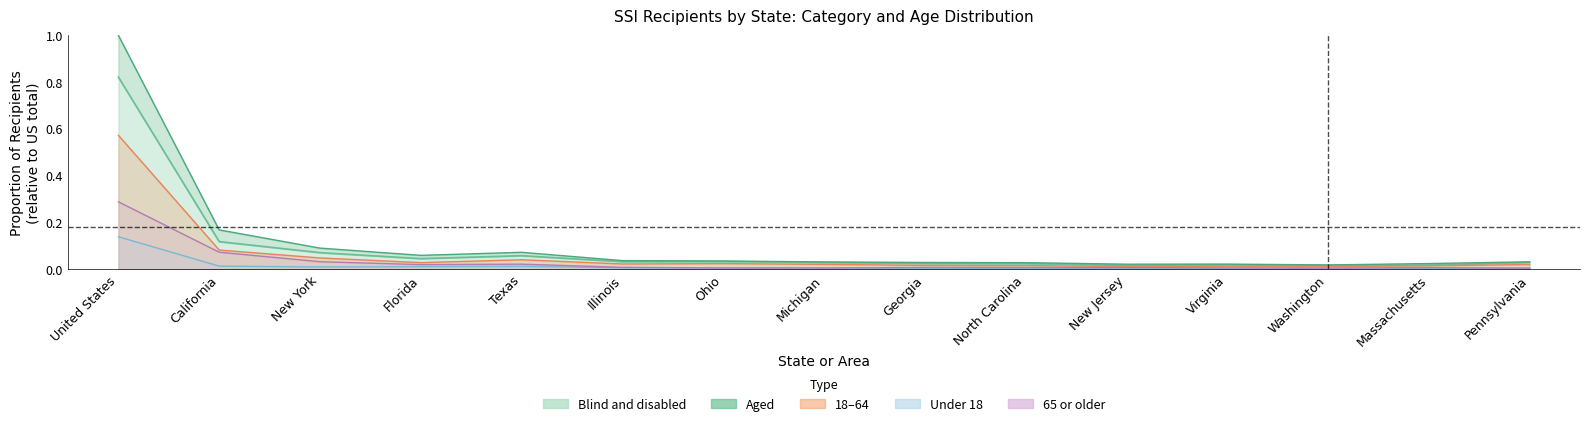

Rank the series at Florida from highest to lowest value.

65 or older, Blind and disabled, 18-64, Aged, Under 18